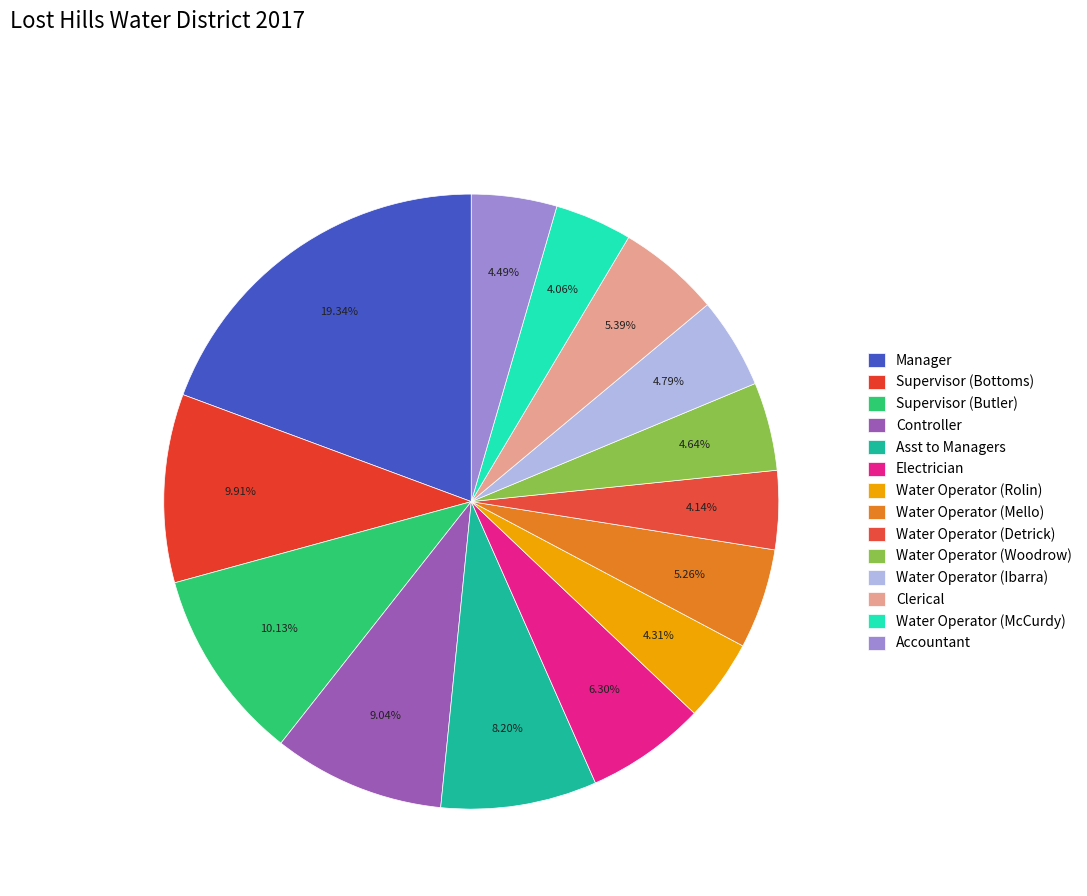

To the nearest percent, what portion does Water Operator (Rolin) represent?

4%